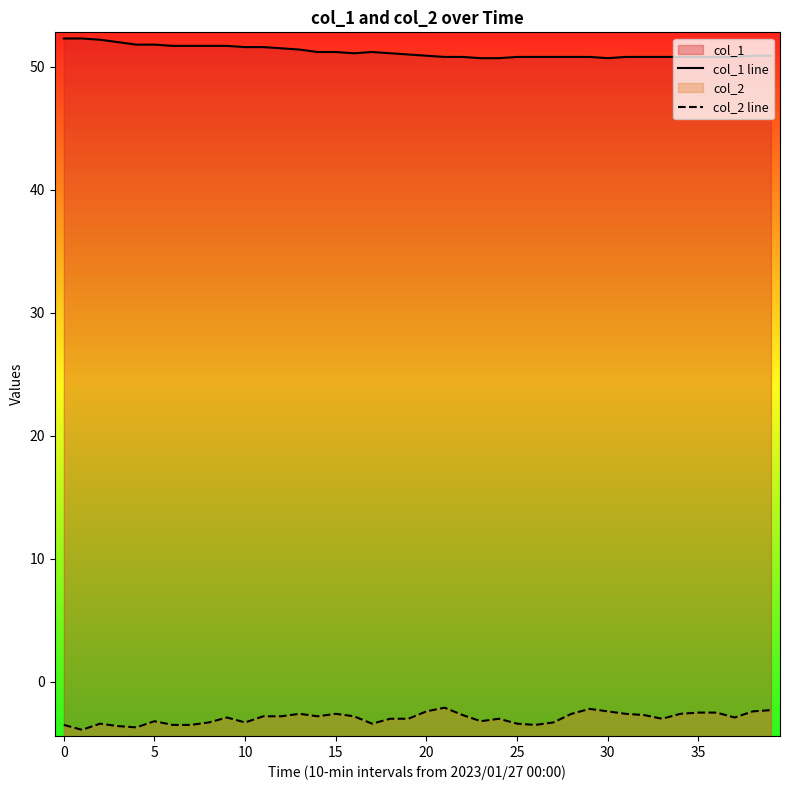

Between 24 and 25, which is larger?

25